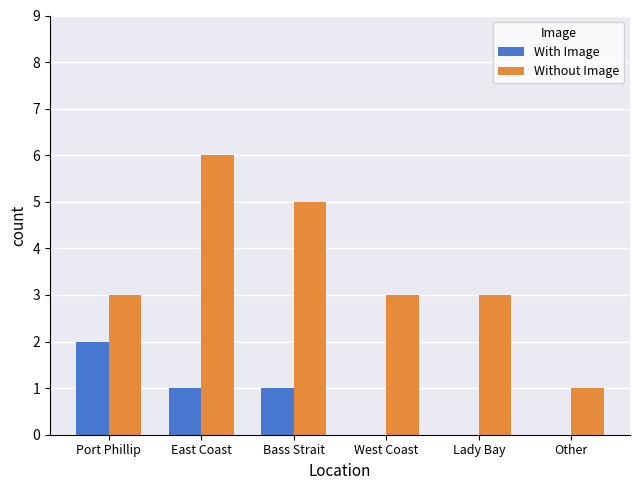

What is the average value of the With Image series?

1